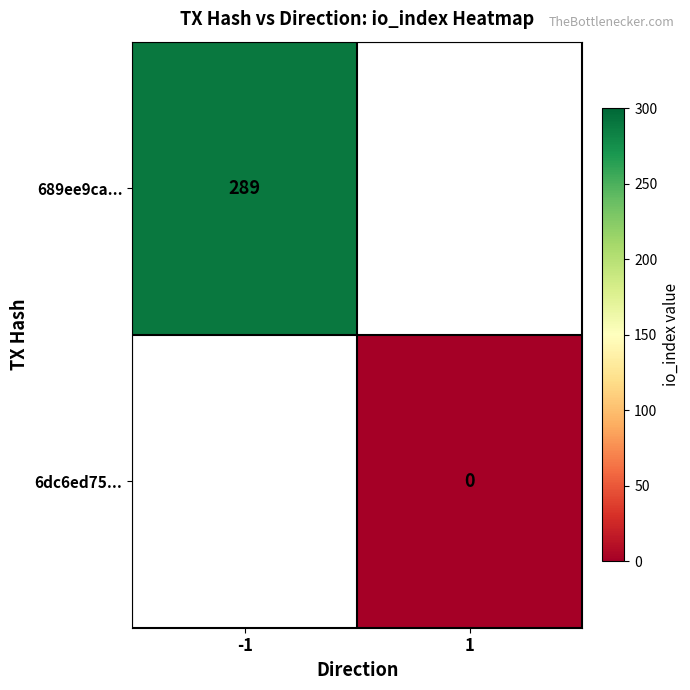

Which has a higher value, 1 or -1?

-1